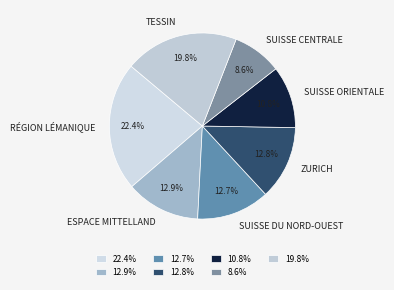

Does any single category account for the majority?

No